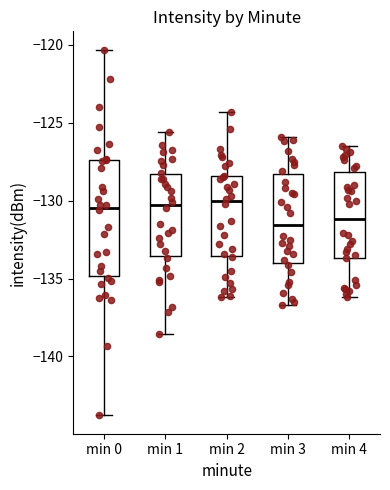

Reading left to right, read every box against the y-axis: the position of its median line, the range the box covers, and the ends of its whiskers. The values are not printed on the chart, so give them approximately, as read against the axis.

min 0: median -130.5, box -135.0 to -127.5, whiskers -144.0 to -120.5
min 1: median -130.5, box -133.5 to -128.5, whiskers -138.5 to -125.5
min 2: median -130.0, box -133.5 to -128.5, whiskers -136.0 to -124.5
min 3: median -131.5, box -134.0 to -128.5, whiskers -136.5 to -126.0
min 4: median -131.0, box -133.5 to -128.0, whiskers -136.0 to -126.5